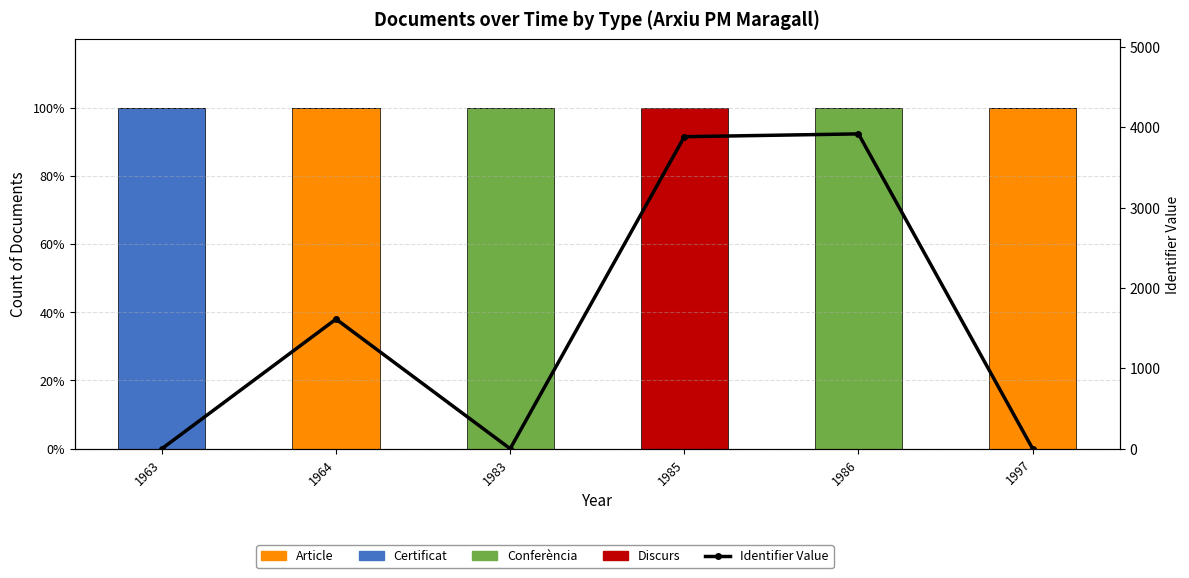

Reading right to left, list all the values displayed in this chart.

Article: 1997=100	1986=0	1985=0	1983=0	1964=100	1963=0
Certificat: 1997=0	1986=0	1985=0	1983=0	1964=0	1963=100
Conferència: 1997=0	1986=100	1985=0	1983=100	1964=0	1963=0
Discurs: 1997=0	1986=0	1985=100	1983=0	1964=0	1963=0
Identifier Value: 1997=0	1986=3918	1985=3883	1983=0	1964=1613	1963=0